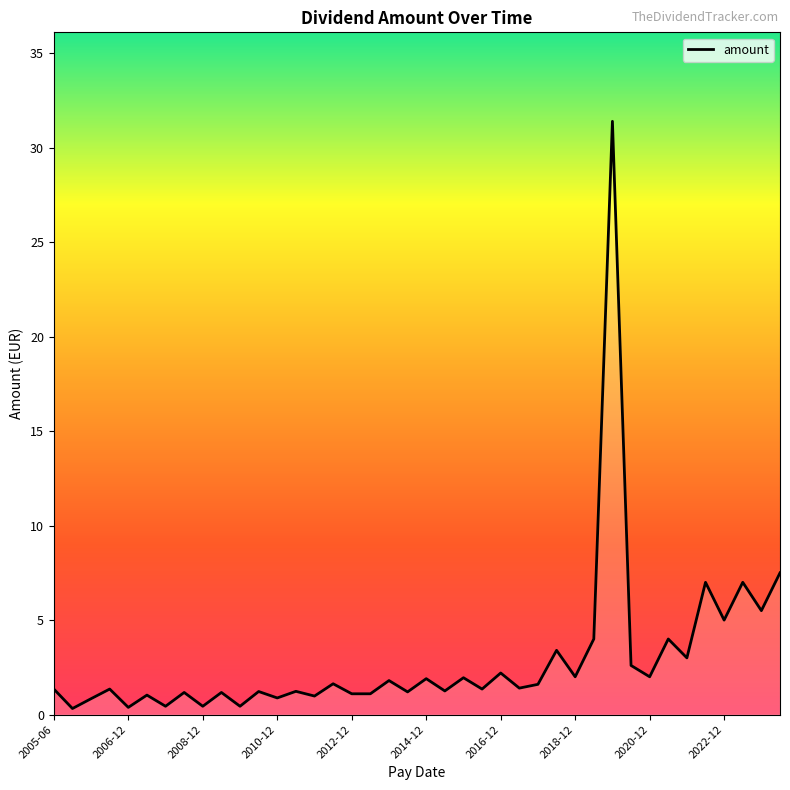

How many lines are shown in the chart?

1